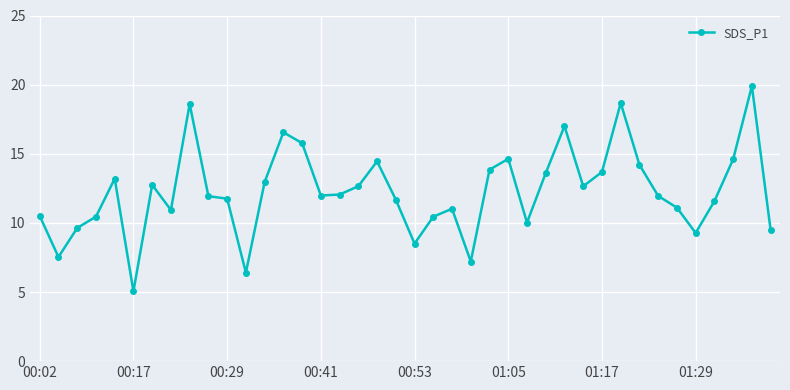

What is the average value?

12.3